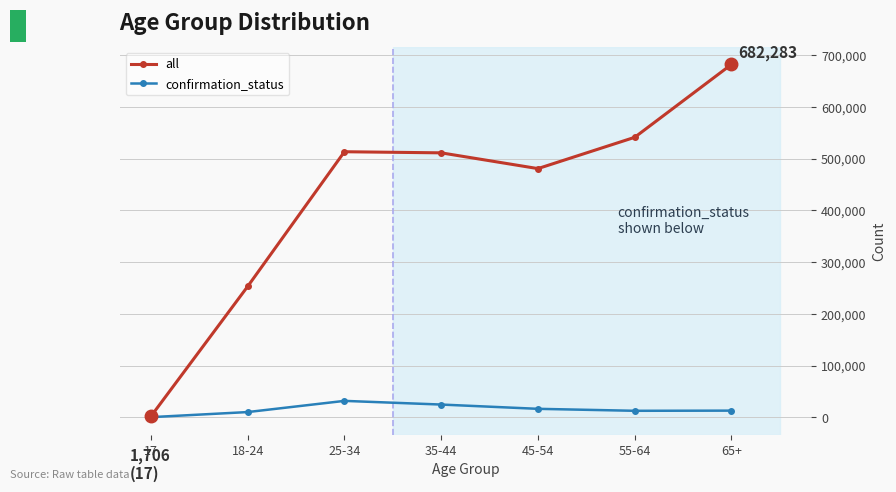

The value of all at 25-34 is 722930. True or false?

False